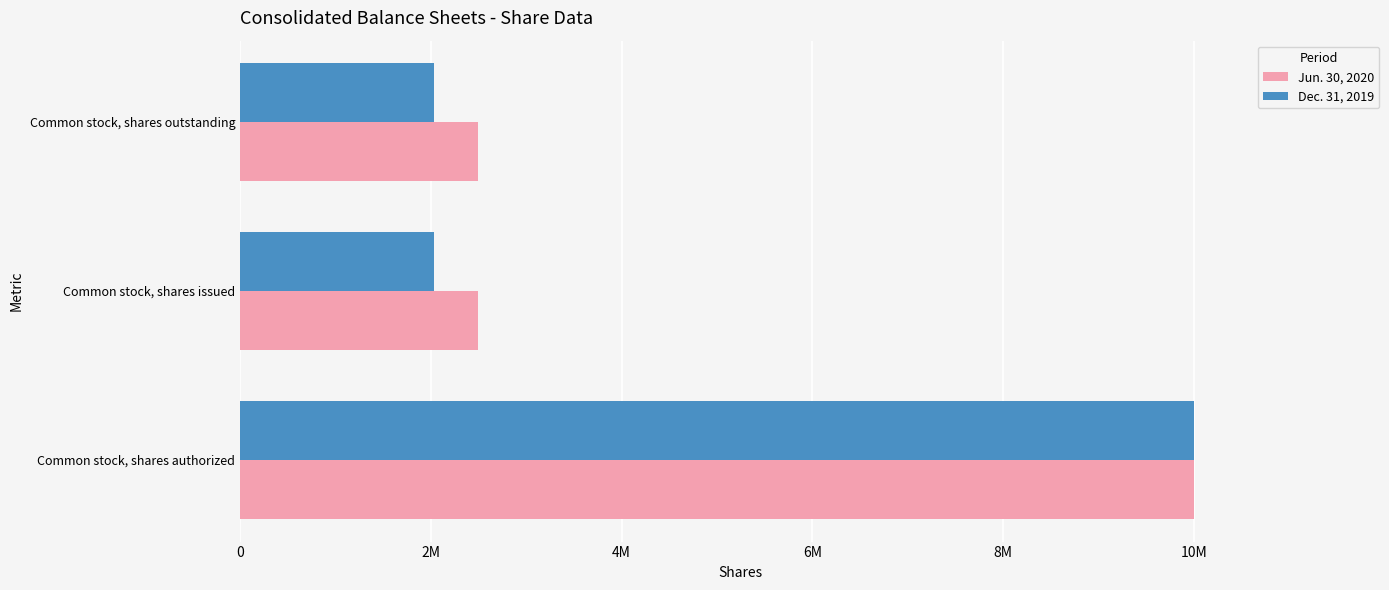

What are all the series names shown in the legend?

Jun. 30, 2020, Dec. 31, 2019